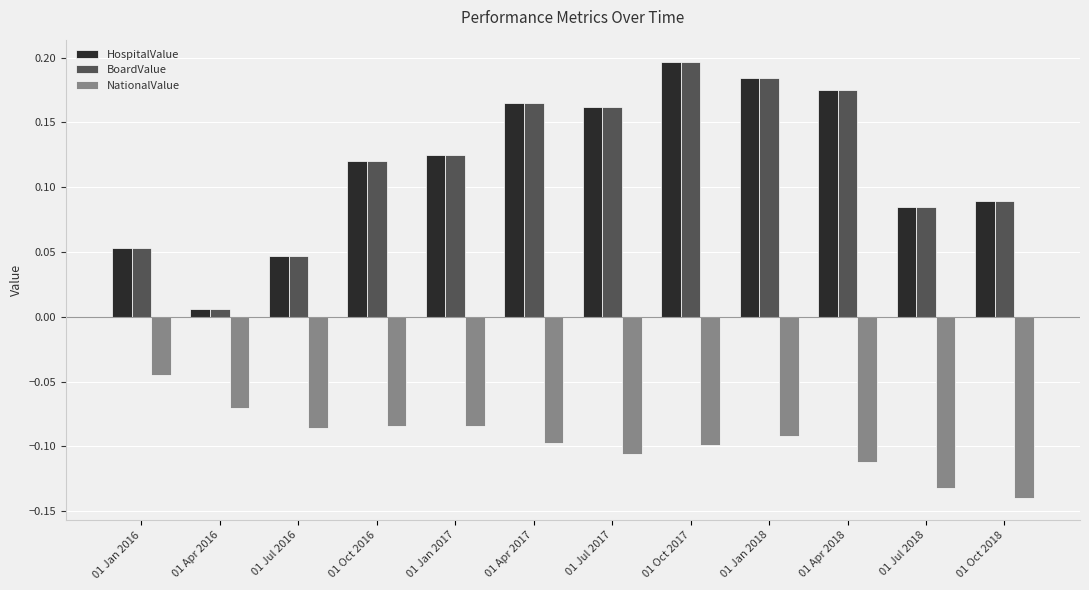

What is the label of the 12th bar from the left?

01 Oct 2018